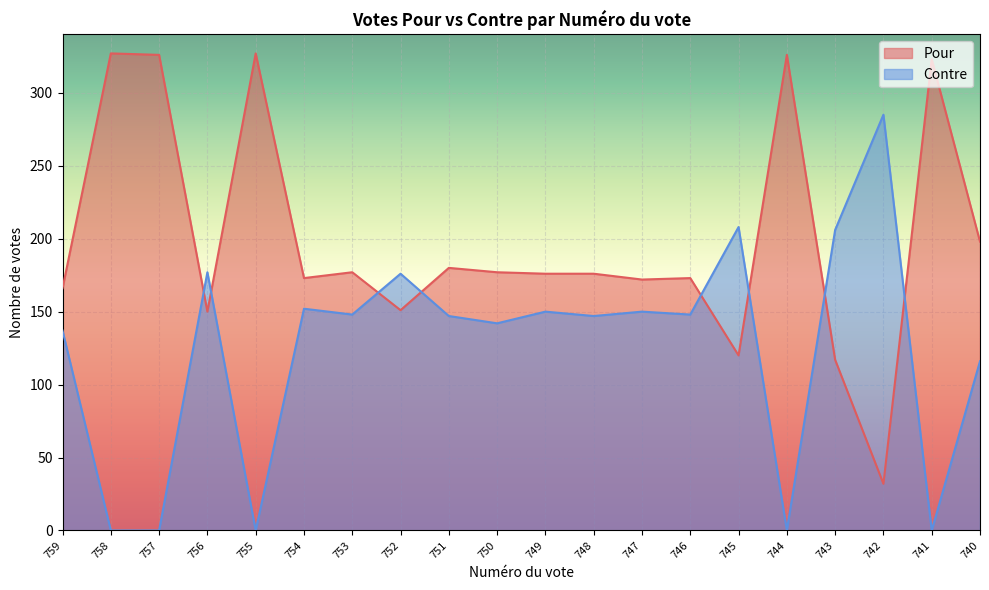

What is the difference between the second highest and second lowest values in the Pour series?

210